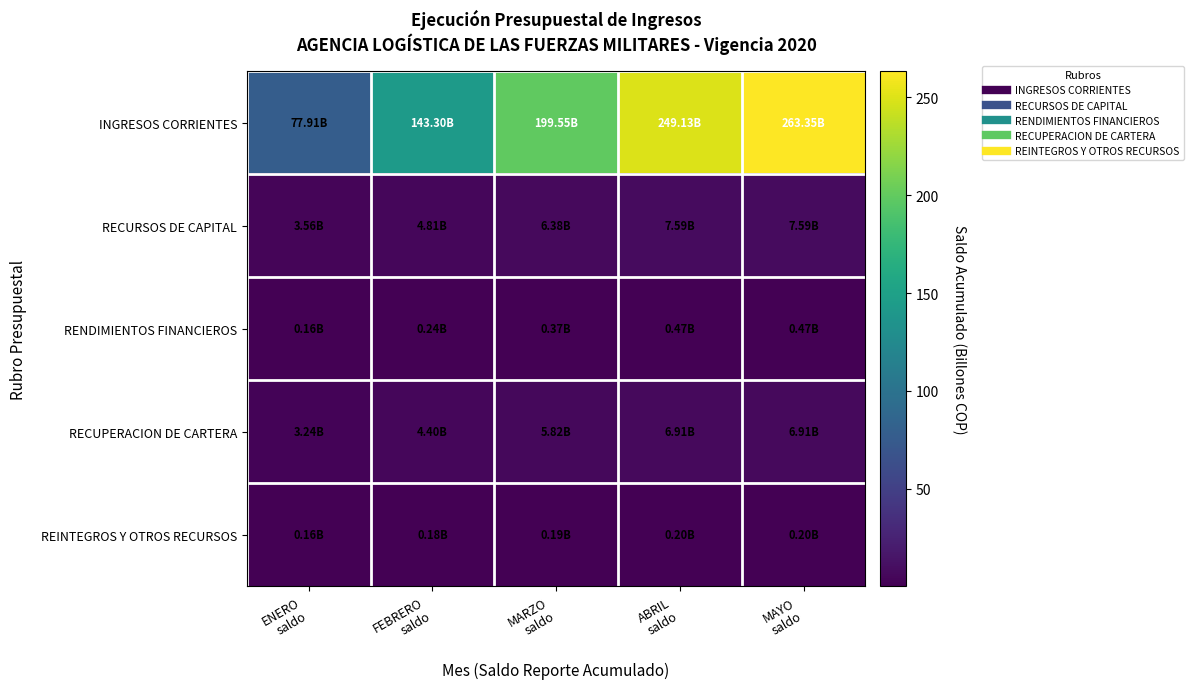

Between ENERO saldo and MARZO saldo, which series saw the biggest shift?

INGRESOS CORRIENTES